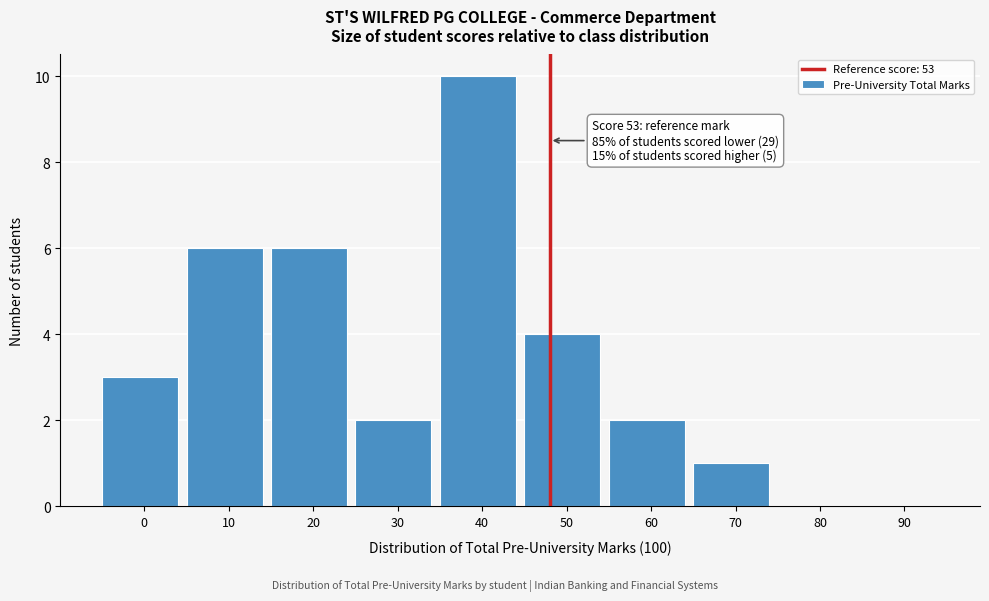

Reading left to right, list all the values displayed in this chart.

0=3	10=6	20=6	30=2	40=10	50=4	60=2	70=1	80=0	90=0